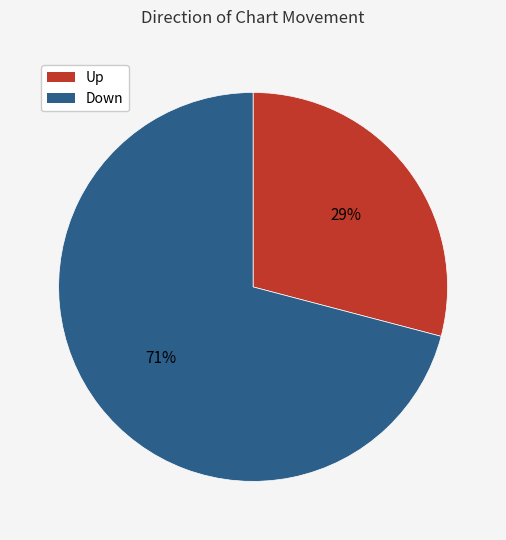

Is there a majority slice in this chart?

Yes